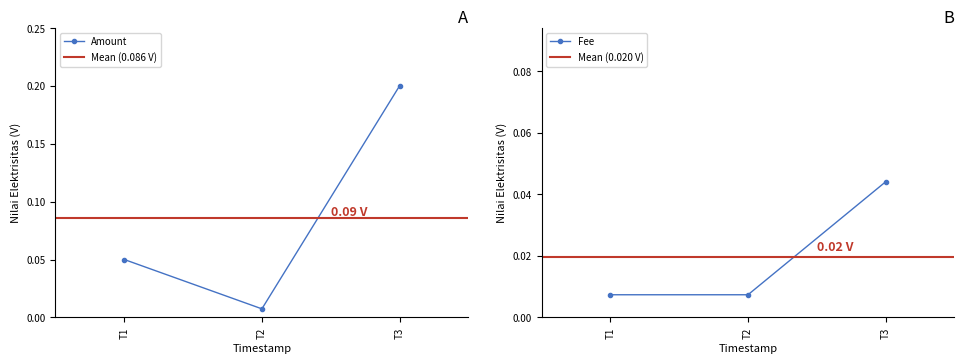

Rank the categories by Amount value from lowest to highest.

T2, T1, T3